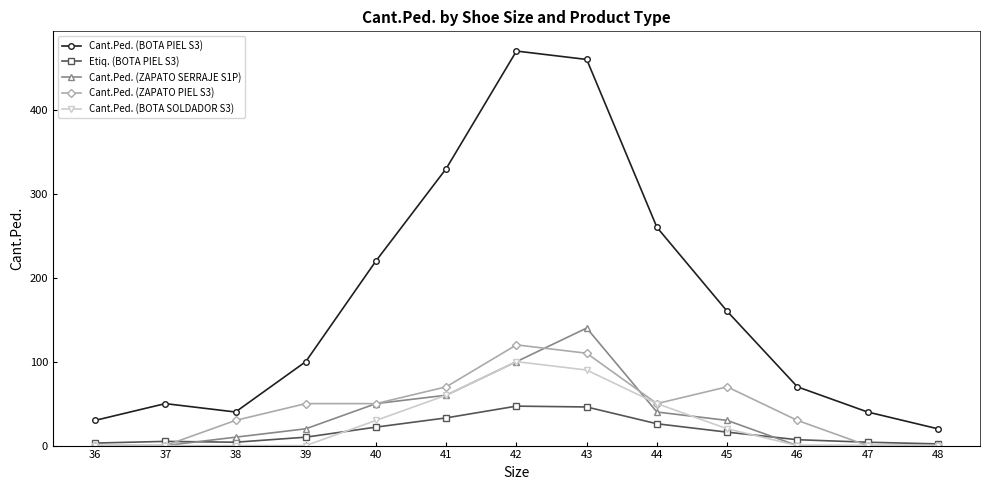

What value does the Cant.Ped. (BOTA SOLDADOR S3) series have at 41, to the nearest 5?

60